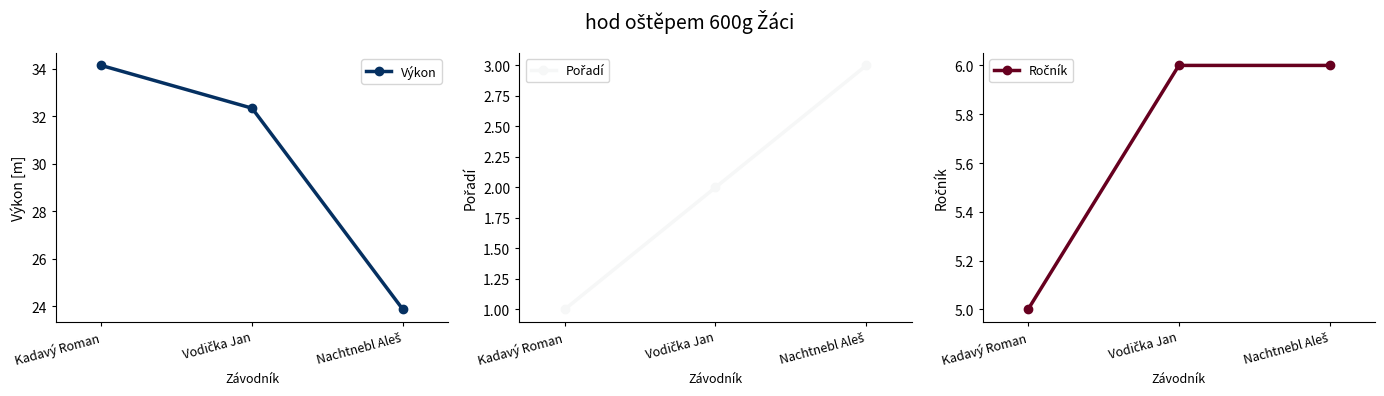

Does the chart display data point markers on the line(s)?

Yes